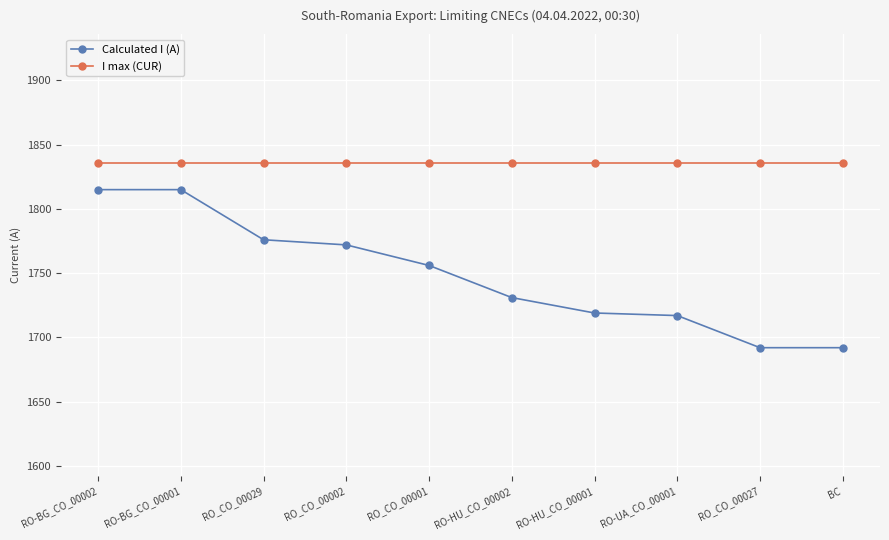

The Calculated I (A) series shows 1815 at RO-BG_CO_00001. True or false?

True